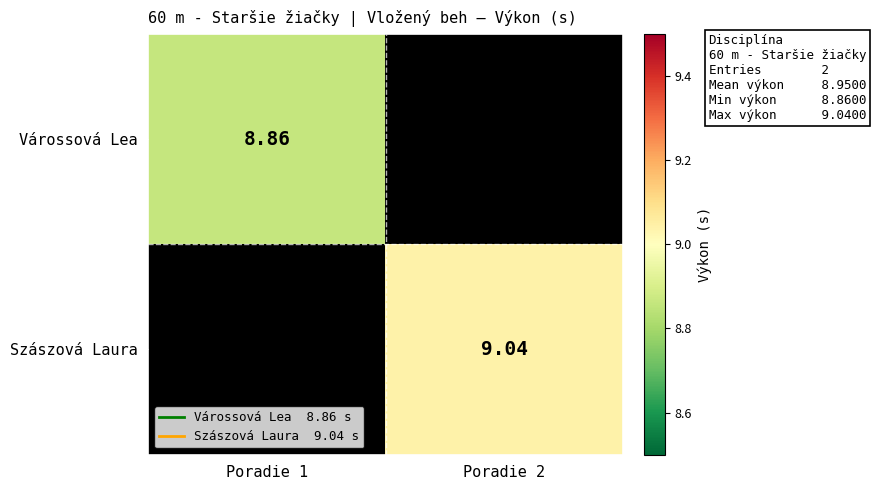

At which label does Szászová Laura first exceed 9?

Poradie 2